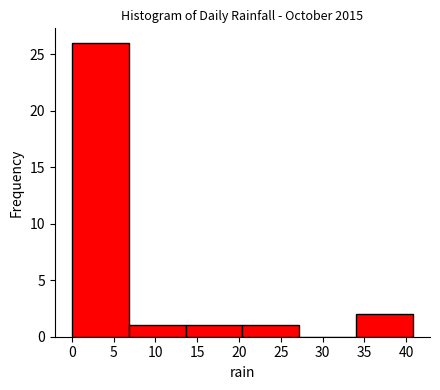

Over which range of the x-axis is the bar tallest?

0.0 to 6.8